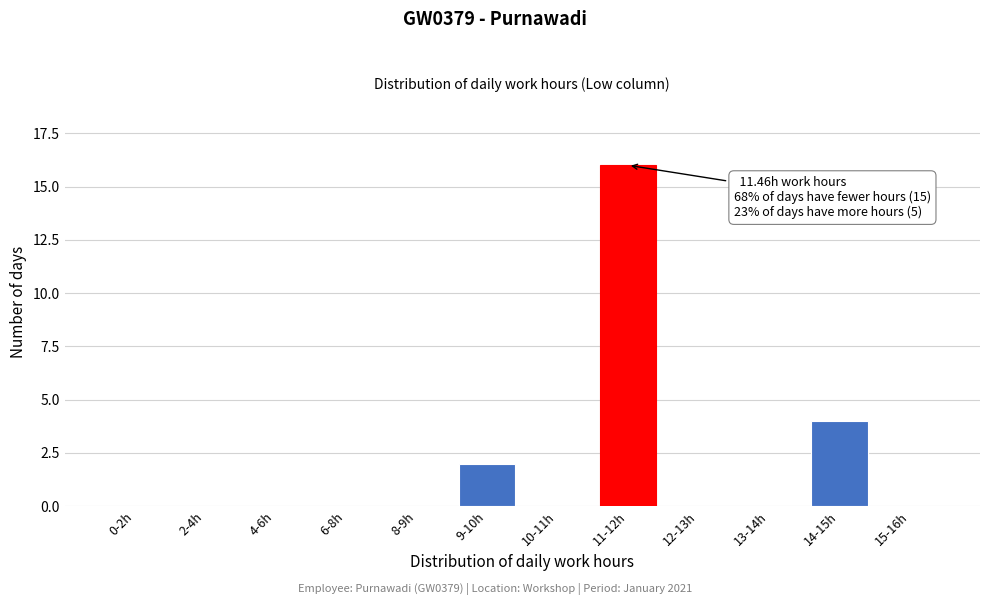

Reading right to left, what are all the values shown in this chart?

15-16h=0	14-15h=4	13-14h=0	12-13h=0	11-12h=16	10-11h=0	9-10h=2	8-9h=0	6-8h=0	4-6h=0	2-4h=0	0-2h=0